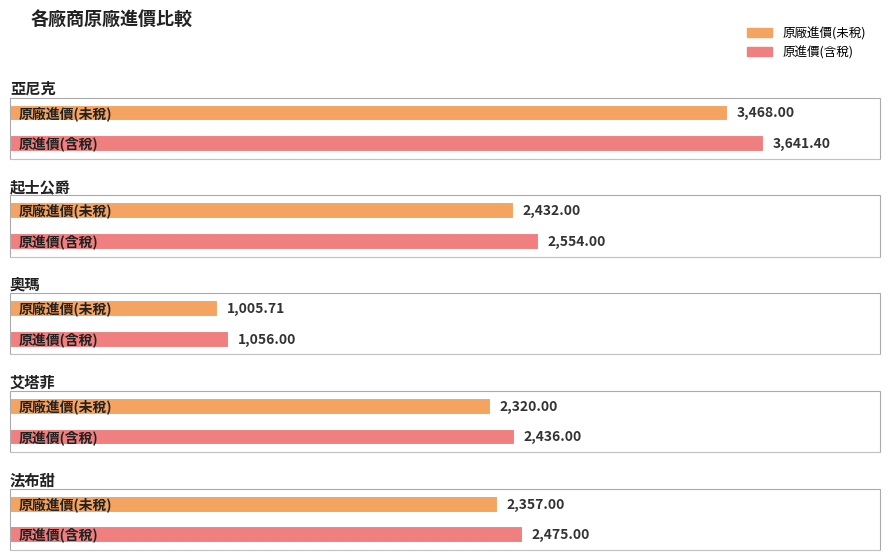

Reading left to right, extract all data points from this chart.

原廠進價(未稅): 亞尼克=3468.0	起士公爵=2432.0	奧瑪=1005.7	艾塔菲=2320.0	法布甜=2357.0
原進價(含稅): 亞尼克=3641.4	起士公爵=2554.0	奧瑪=1056.0	艾塔菲=2436.0	法布甜=2475.0